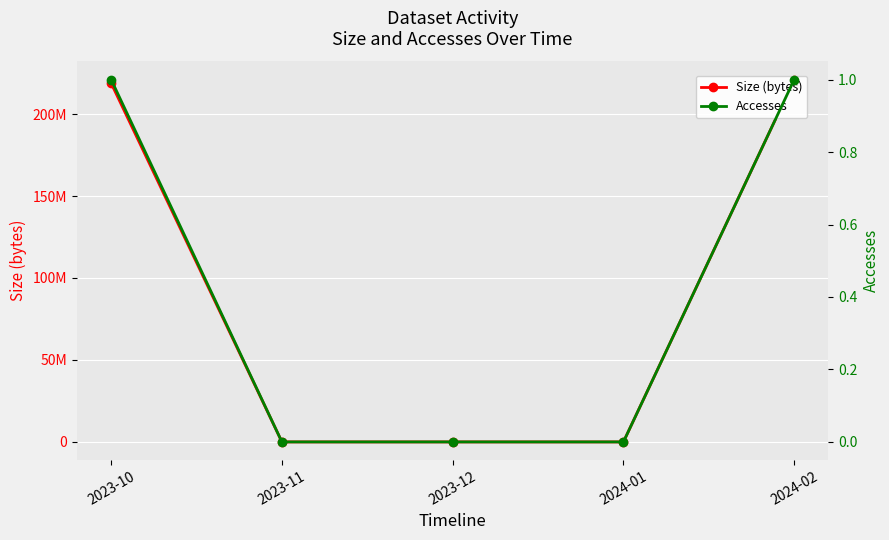

Which label corresponds to the largest value in the chart?

2024-02